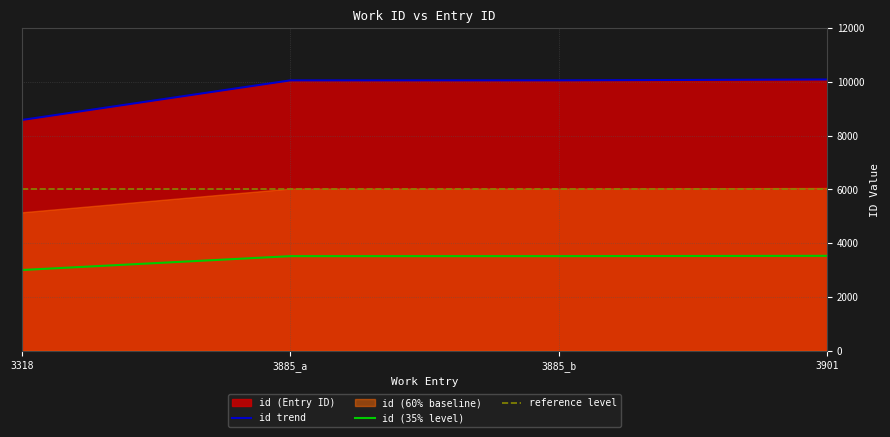

True or false: id (35% level) and id trend cross at least once.

False